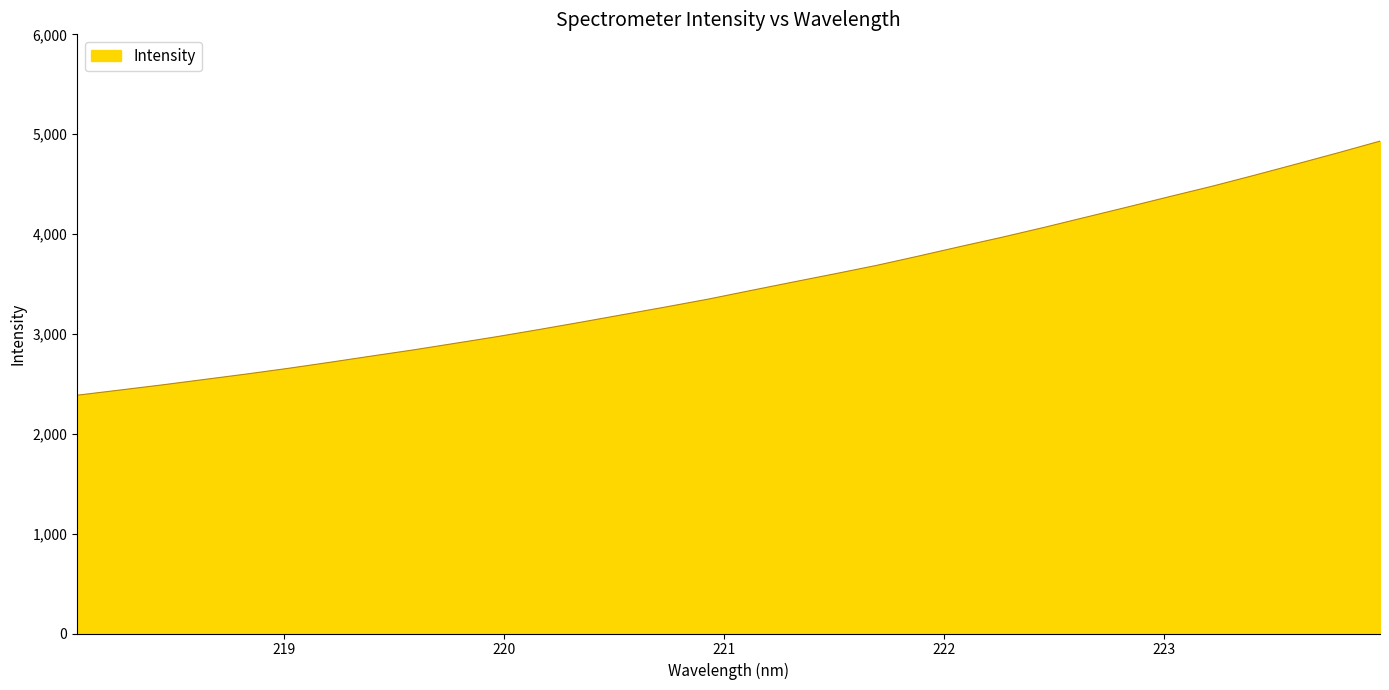

What is the difference between the maximum and minimum values?

2544.7